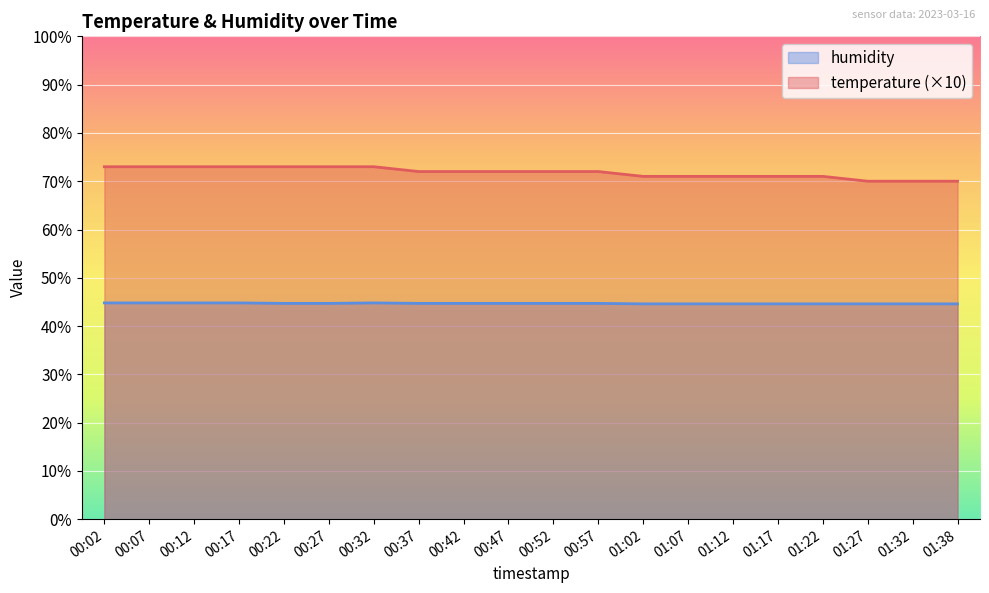

Reading right to left, transcribe all the data shown in this chart.

temperature: 01:38=70.0	01:32=70.0	01:27=70.0	01:22=71.0	01:17=71.0	01:12=71.0	01:07=71.0	01:02=71.0	00:57=72.0	00:52=72.0	00:47=72.0	00:42=72.0	00:37=72.0	00:32=73.0	00:27=73.0	00:22=73.0	00:17=73.0	00:12=73.0	00:07=73.0	00:02=73.0
humidity: 01:38=44.6	01:32=44.6	01:27=44.6	01:22=44.6	01:17=44.6	01:12=44.6	01:07=44.6	01:02=44.6	00:57=44.7	00:52=44.7	00:47=44.7	00:42=44.7	00:37=44.7	00:32=44.8	00:27=44.7	00:22=44.7	00:17=44.8	00:12=44.8	00:07=44.8	00:02=44.8